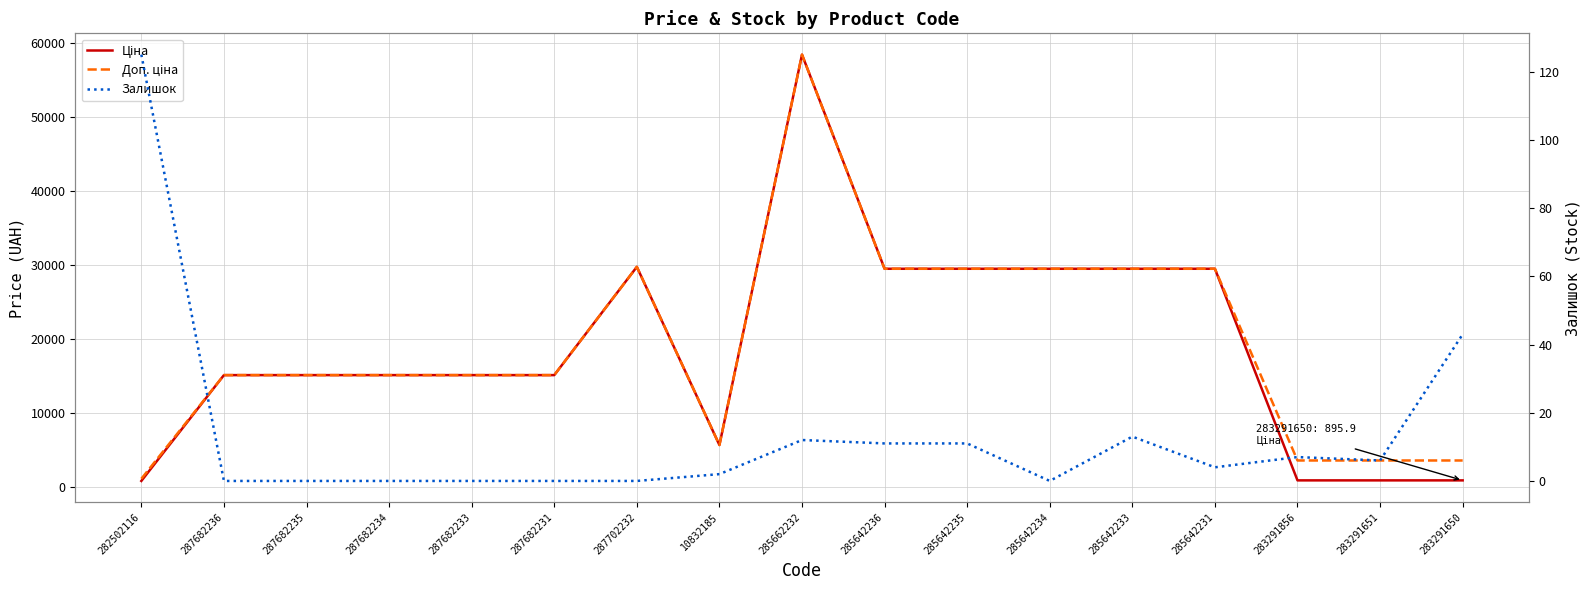

How many lines are shown in the chart?

3